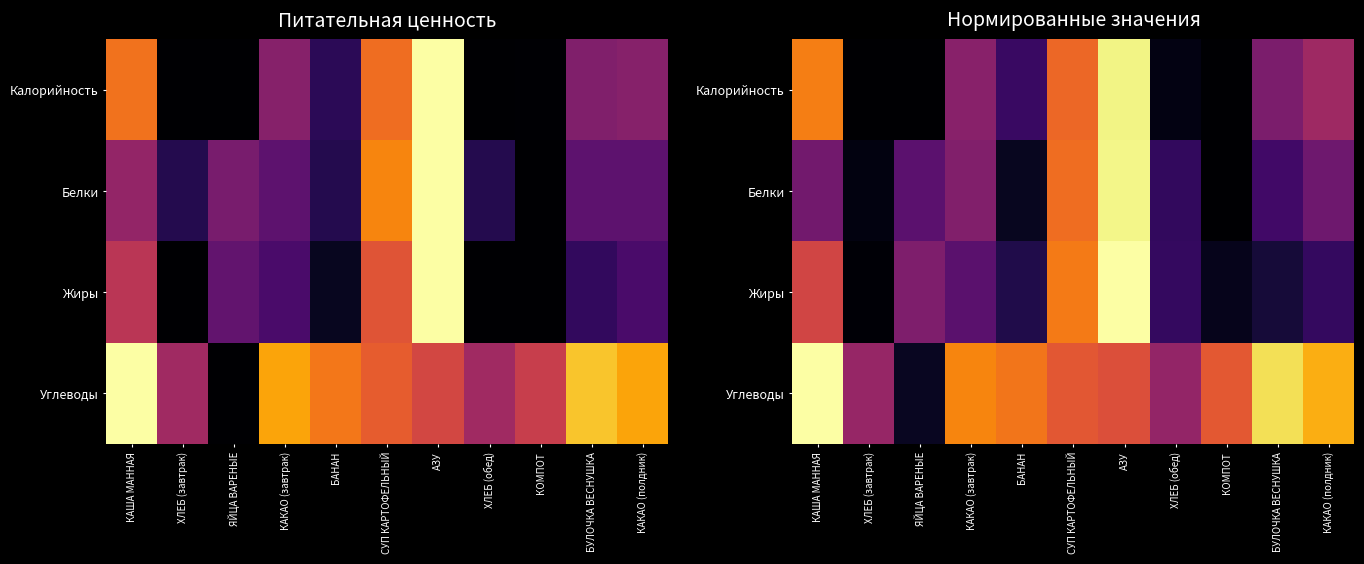

What is the spread (max minus min) of values at КАША МАННАЯ?

0.7